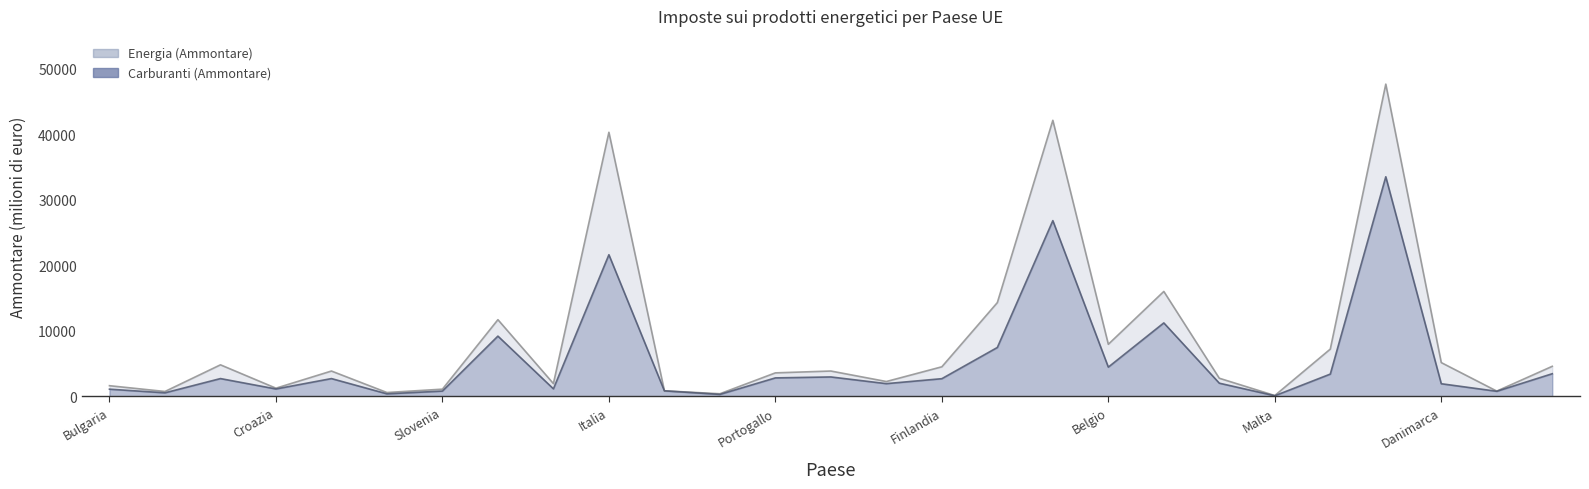

How many values in the Energia (Ammontare) series are below 3879?

13